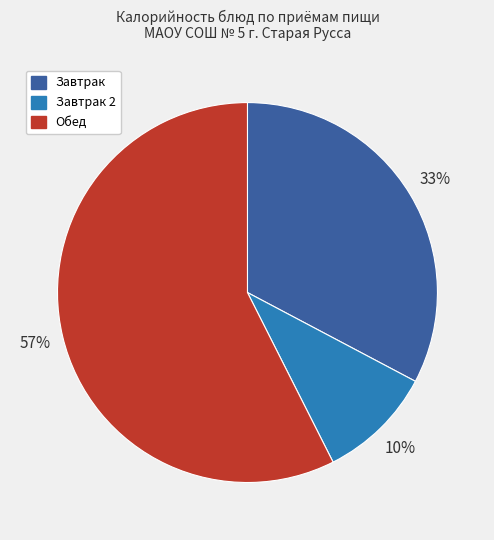

Does any single category account for the majority?

Yes